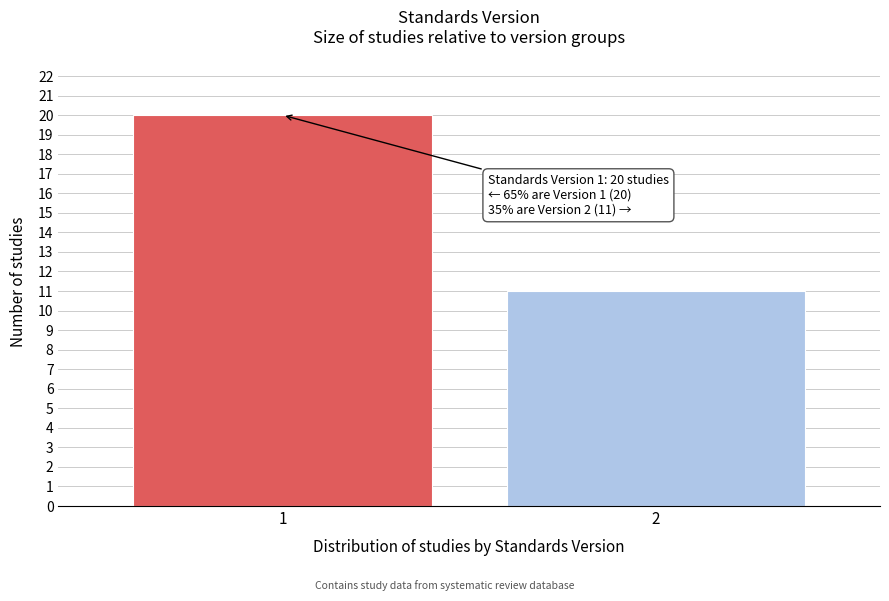

Reading left to right, transcribe all the data shown in this chart.

20	11